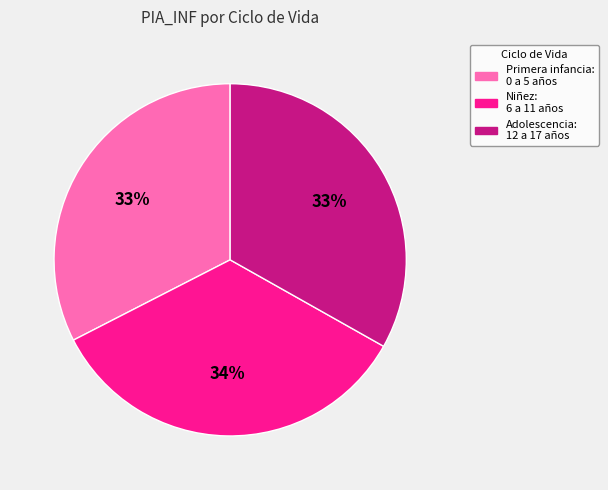

To the nearest percent, what is the combined percentage of Primera infancia: 0 a 5 años and Niñez: 6 a 11 años?

67%